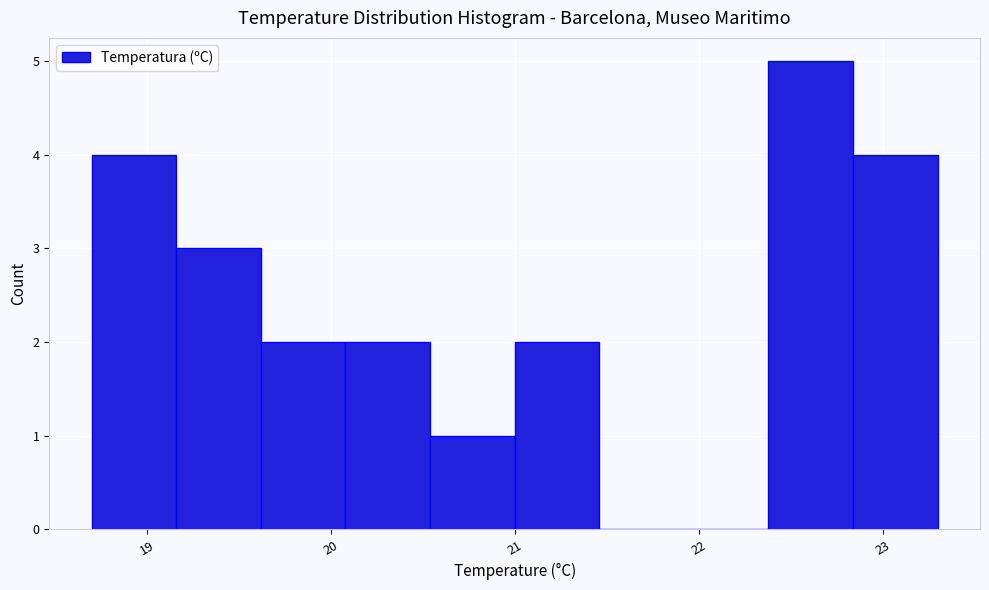

Over which range of the x-axis is the bar tallest?

22.38 to 22.84